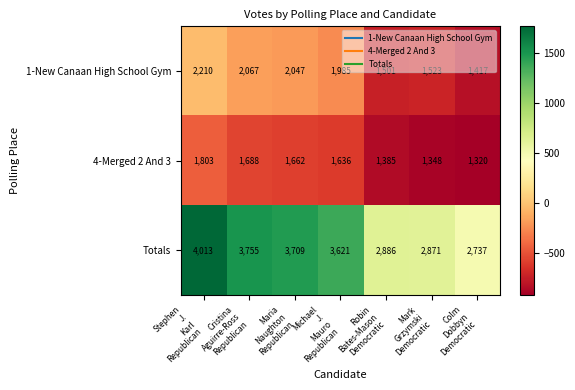

At how many categories does at least one series exceed 2148?

7